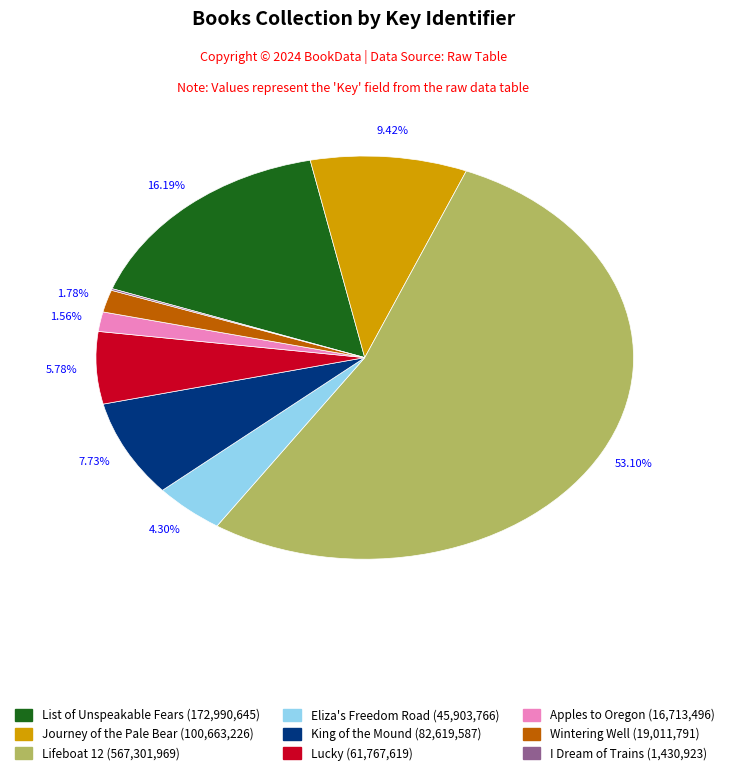

Which has a higher value, Lucky or Apples to Oregon?

Lucky